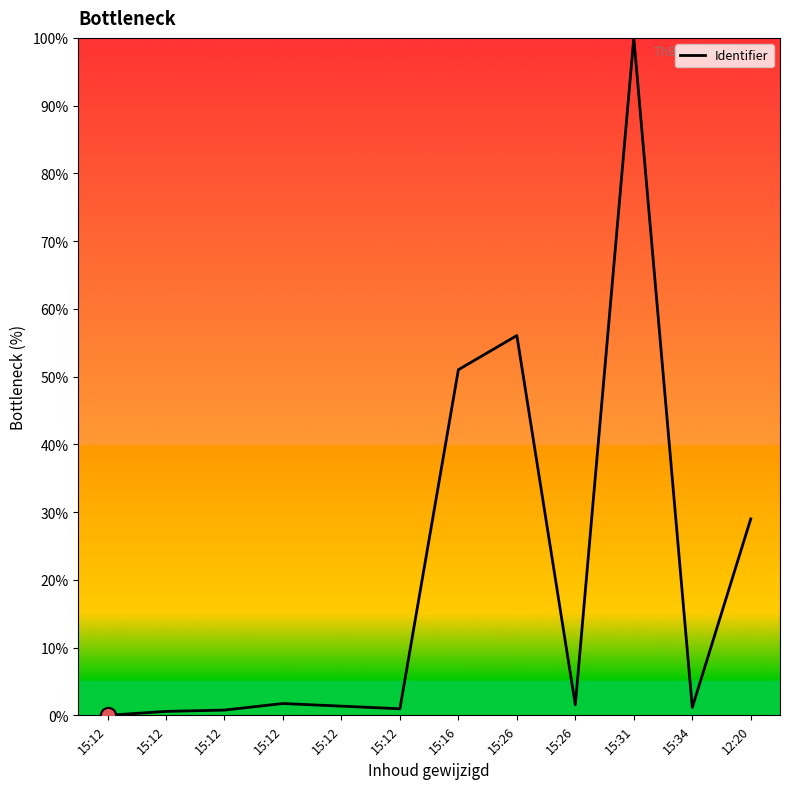

Does the chart have visible grid lines?

No